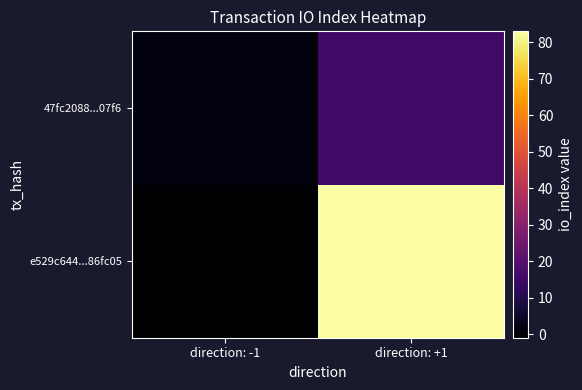

Which category has the lowest value across all series?

direction: -1